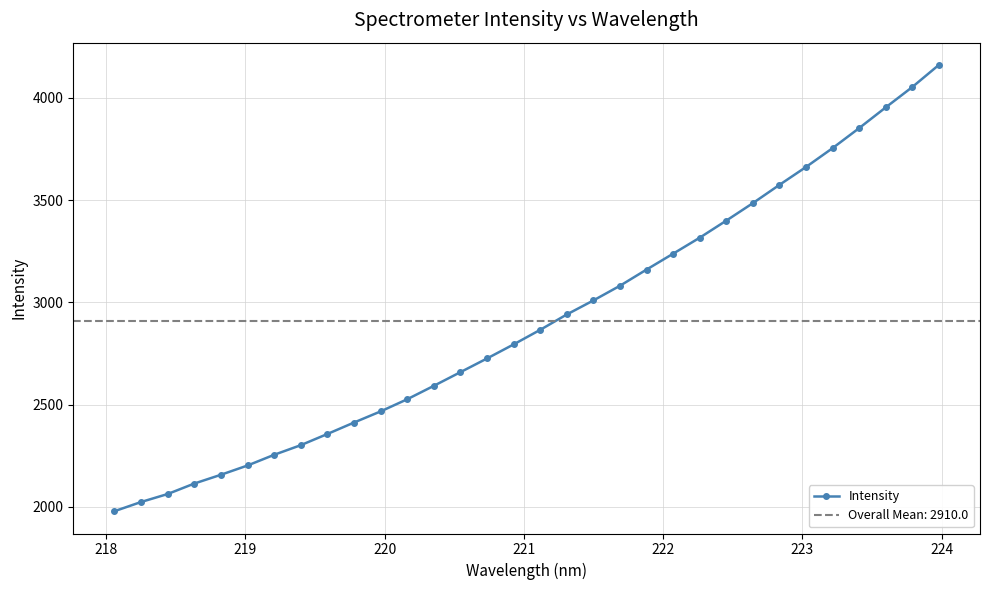

What is the value of the Intensity point at the 5th from the left?

2156.6